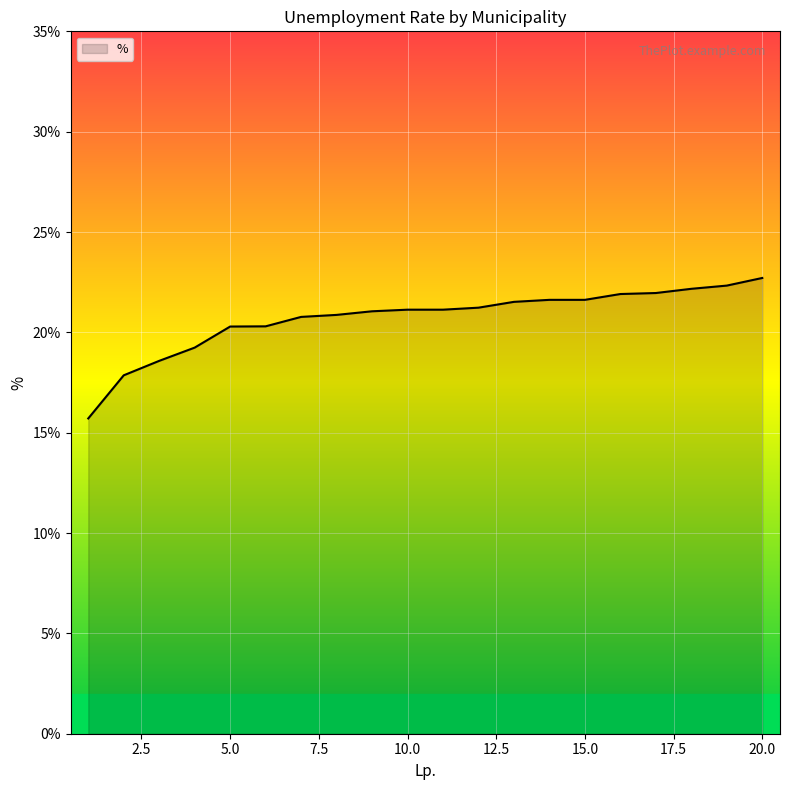

What is the difference between the maximum and minimum values?

7.0